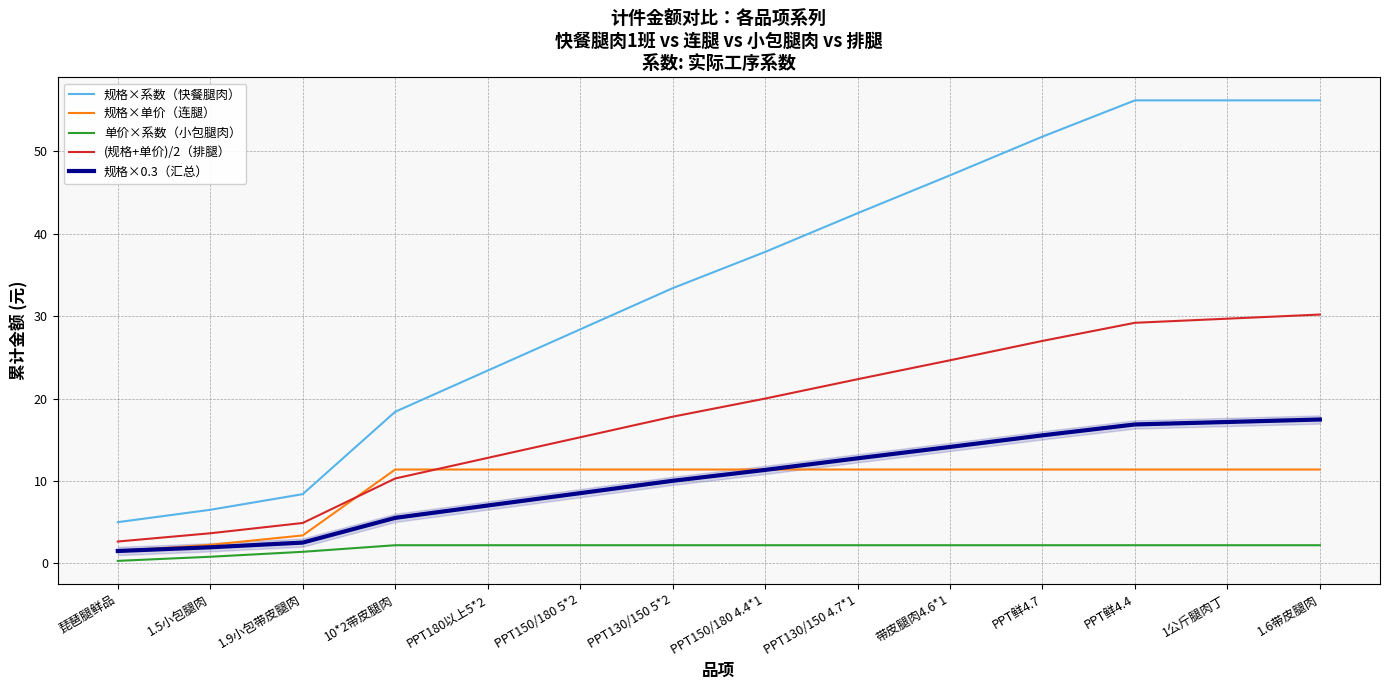

Which label corresponds to the smallest value in the chart?

琵琶腿鲜品